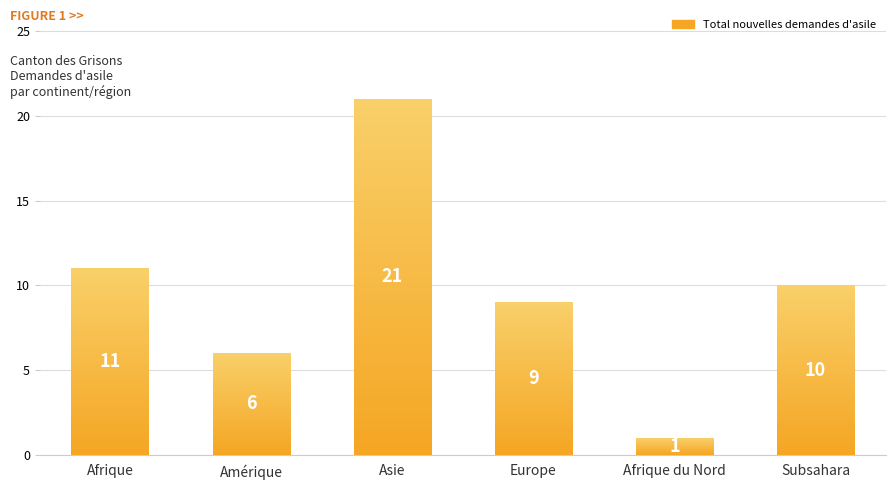

What is the change in value from Afrique to Europe?

-2